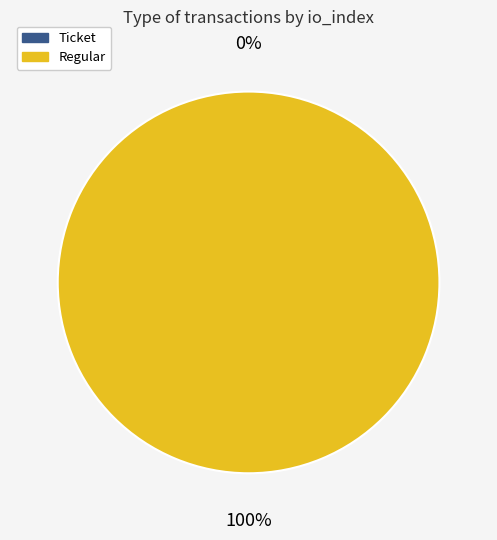

To the nearest percent, what is the difference between the largest and smallest slice percentages?

100%